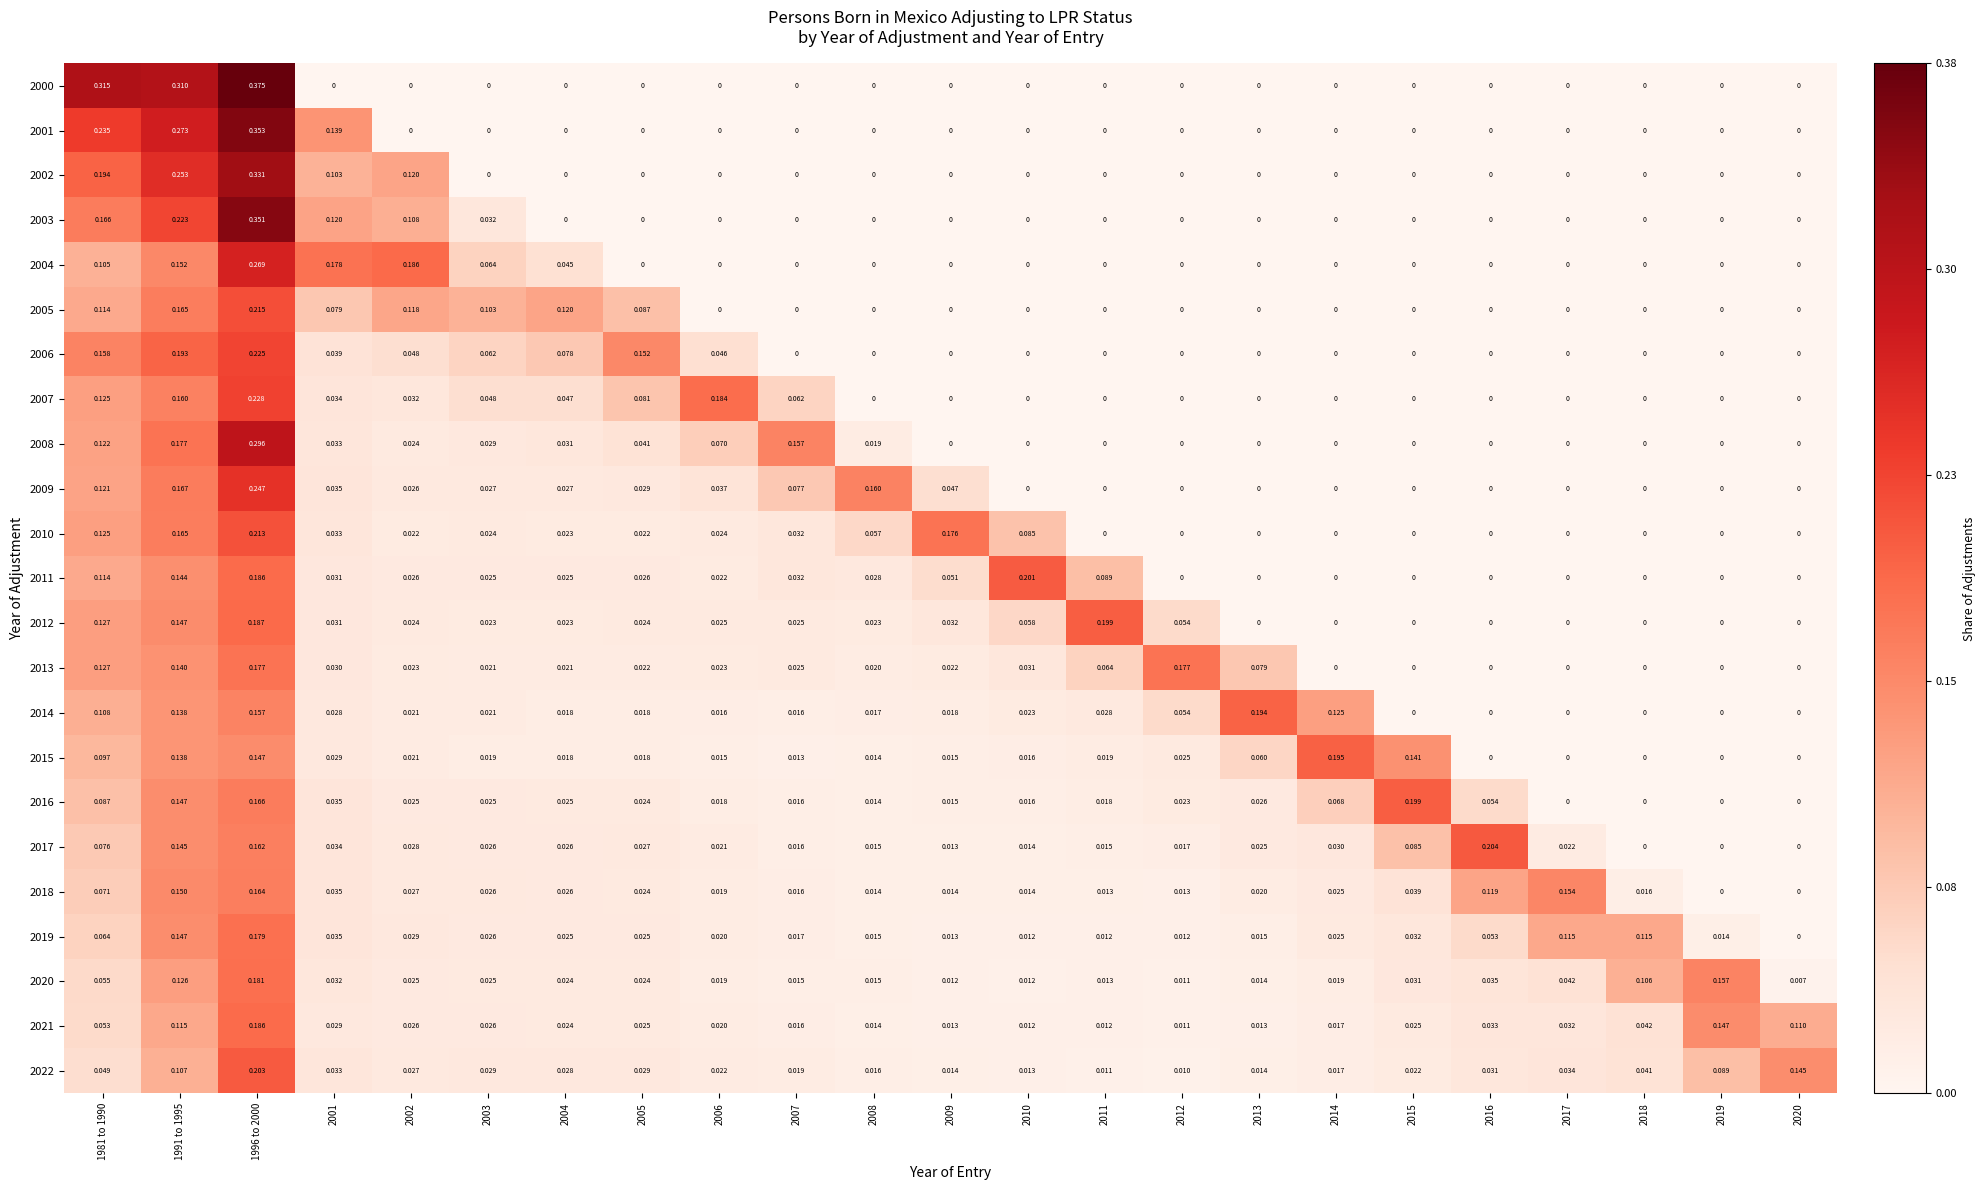

Is the value of 2014 at 2020 greater than the value of 2007 at 1981 to 1990?

No